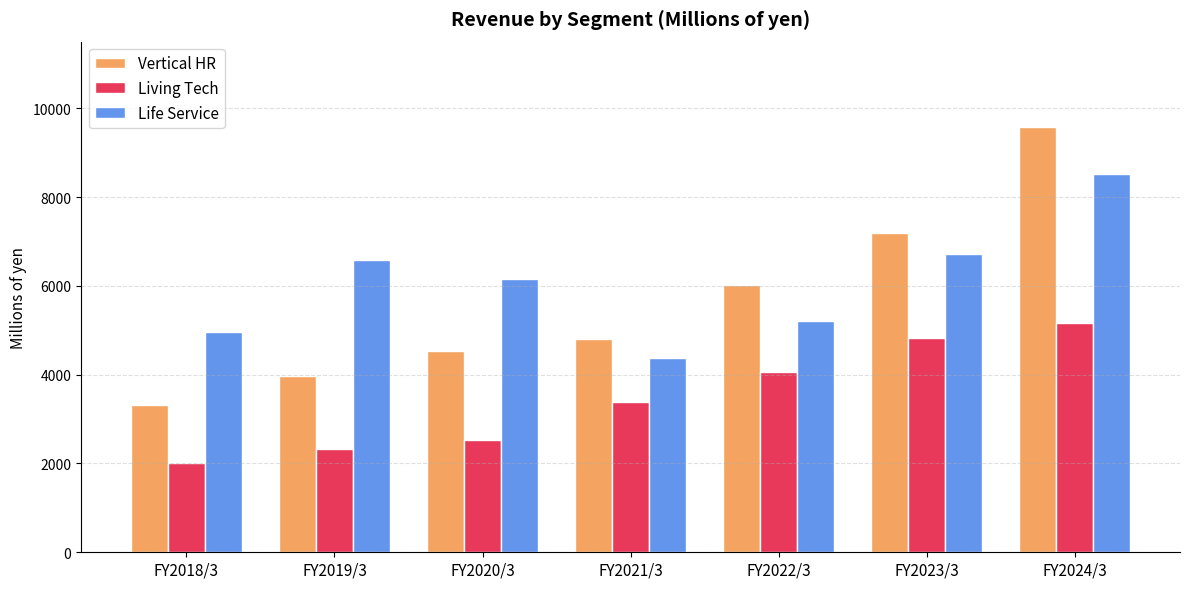

What is the sum of the Life Service values at FY2019/3 and FY2023/3?

13281